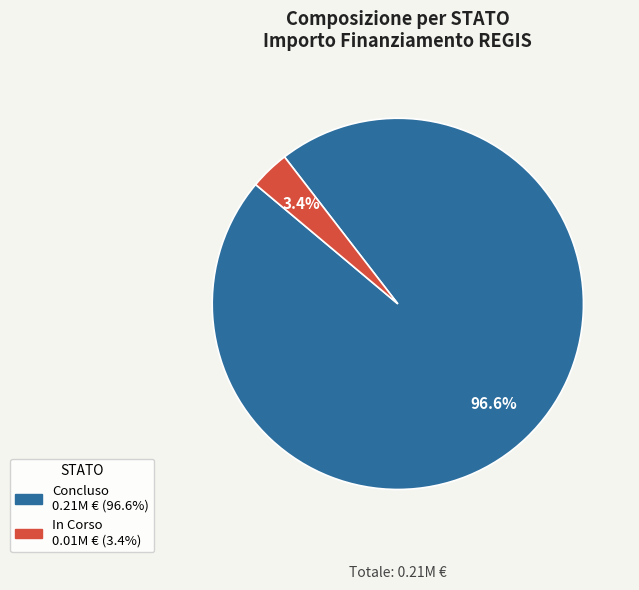

Is there a majority slice in this chart?

Yes